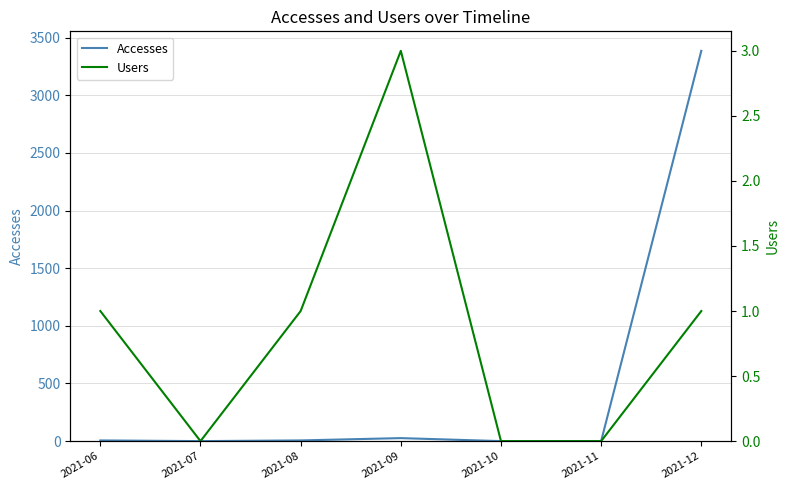

What is the value of the Accesses point at the 7th from the left?

3386